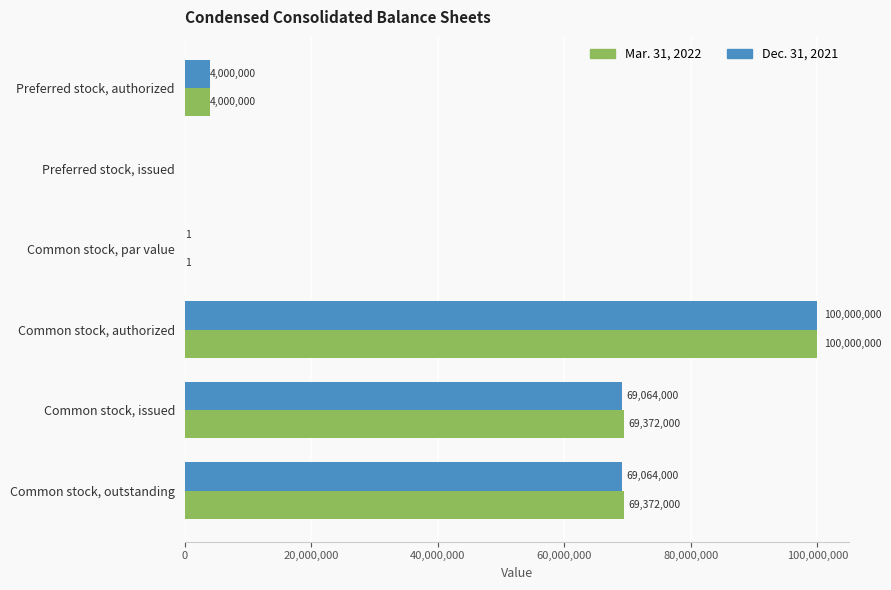

Read the Dec. 31, 2021 value at Common stock, authorized, to the nearest 50.

100000000